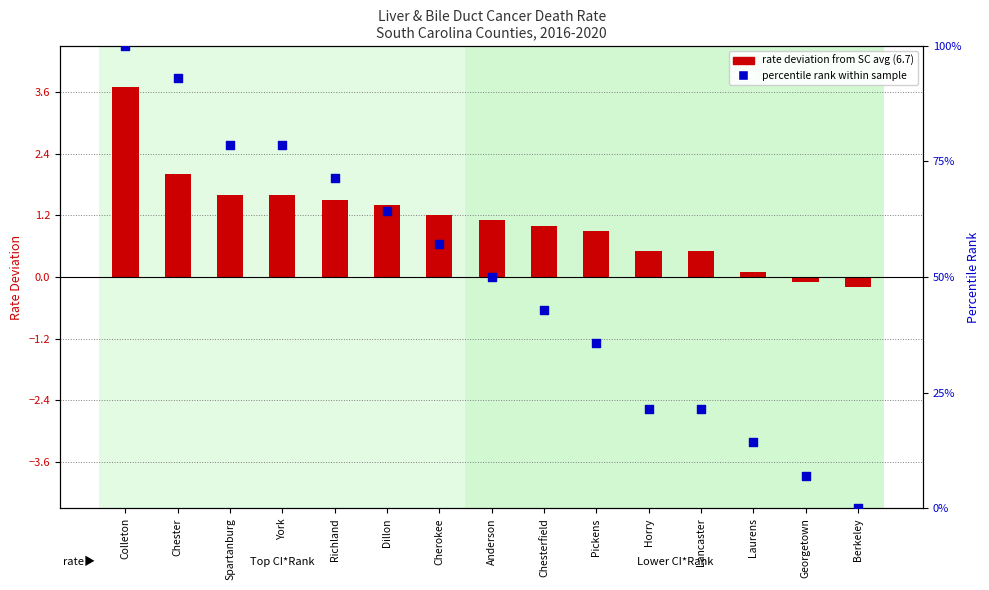

At which category is the sum across all series the highest?

Colleton